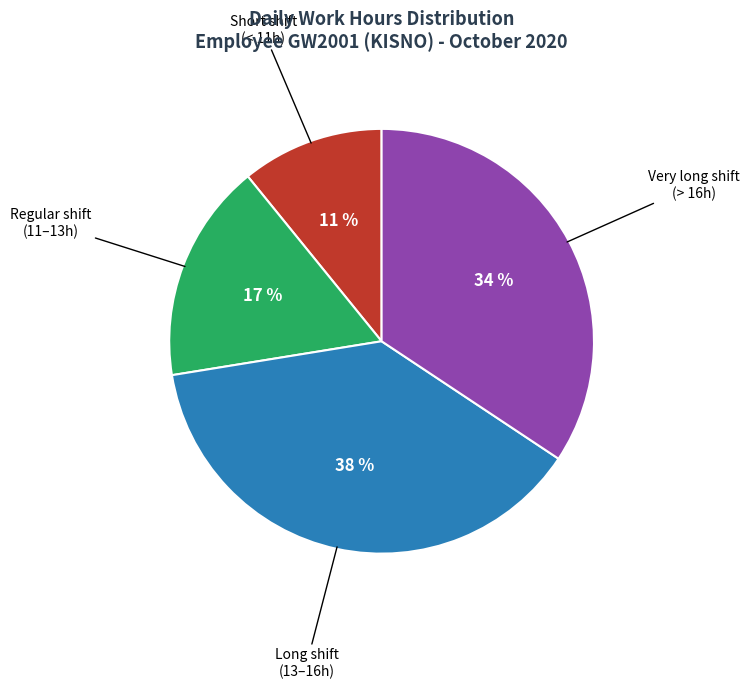

To the nearest percent, what is the average slice percentage?

25%